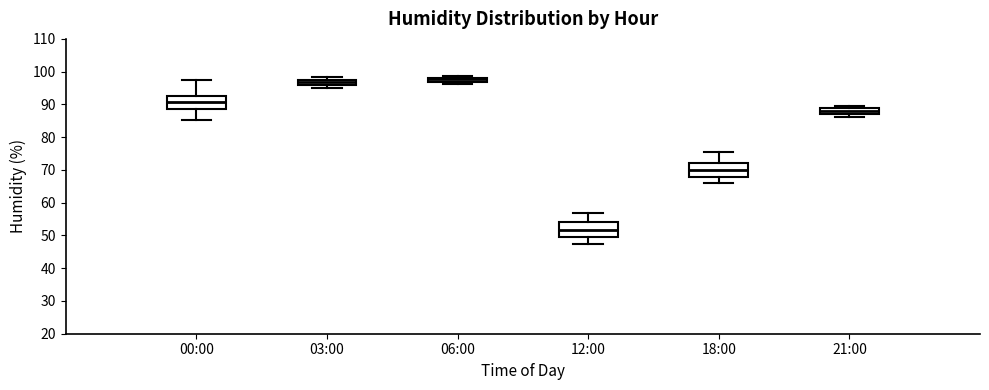

Where is the upper edge of the box for 12:00 on the y-axis? The values are not printed on the chart, so give them approximately, as read against the axis.

54